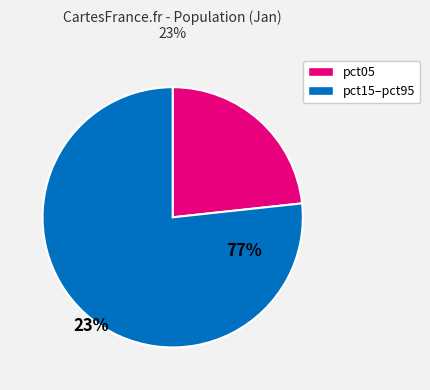

Does any single category account for the majority?

Yes